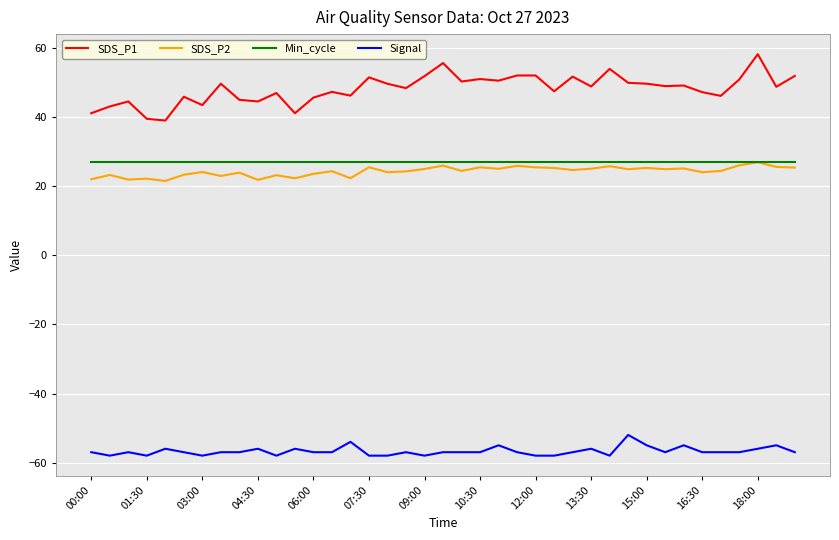

Which series has the largest total across all categories?

SDS_P1